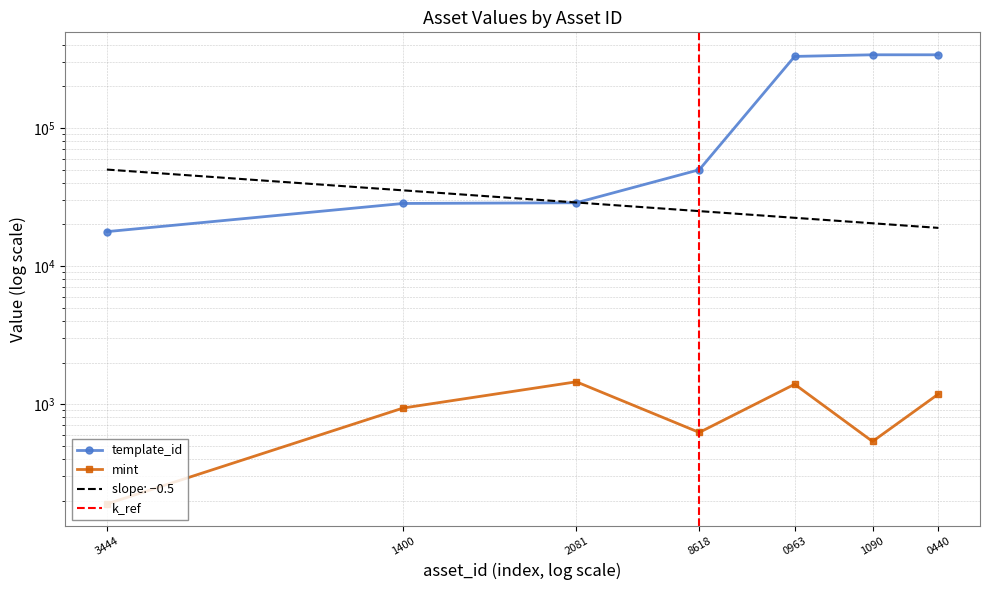

Where is the first local minimum for mint?

8618